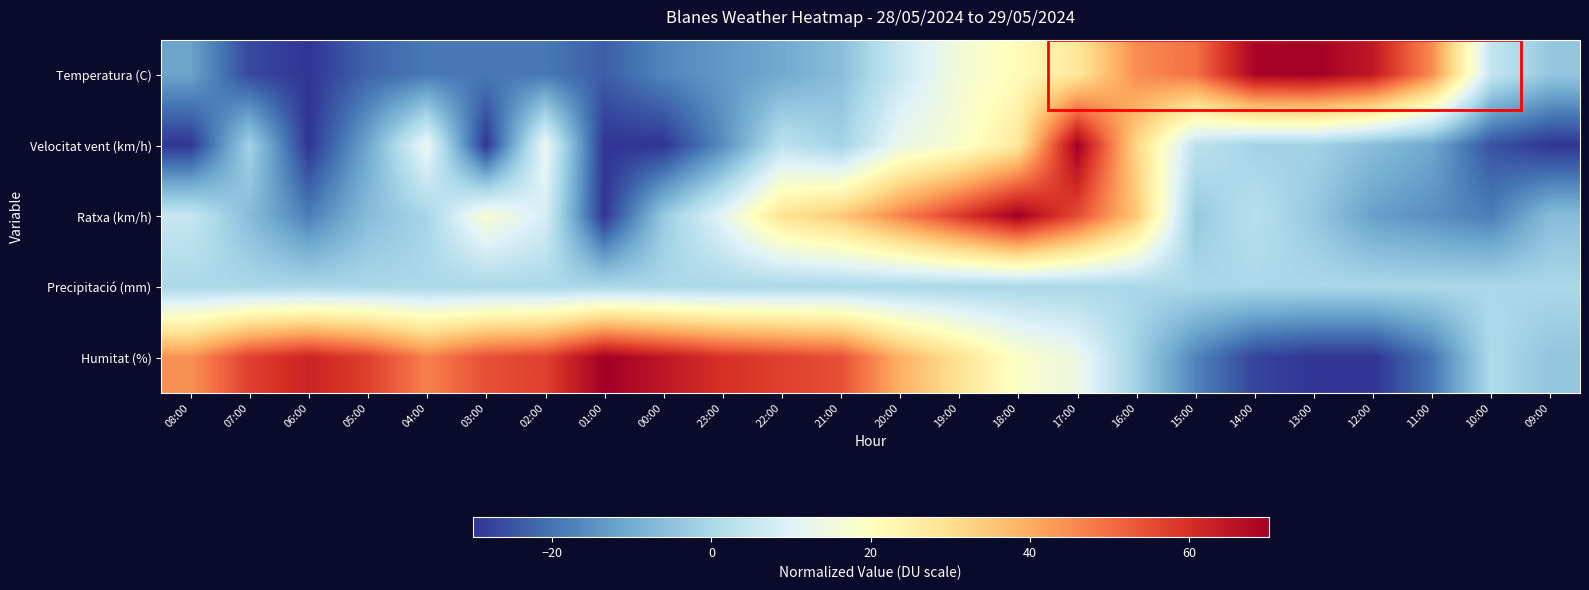

Reading left to right, transcribe all the data shown in this chart.

Temperatura (C): 08:00=-11.5	07:00=-26.7	06:00=-30.0	05:00=-22.4	04:00=-19.1	03:00=-19.1	02:00=-19.1	01:00=-23.5	00:00=-17.0	23:00=-13.7	22:00=-10.4	21:00=-6.1	20:00=5.9	19:00=15.7	18:00=21.1	17:00=27.6	16:00=45.0	15:00=49.3	14:00=68.9	13:00=70.0	12:00=64.6	11:00=45.0	10:00=4.8	09:00=-3.9
Velocitat vent (km/h): 08:00=-30.0	07:00=-1.4	06:00=-30.0	05:00=-11.0	04:00=12.9	03:00=-30.0	02:00=12.9	01:00=-30.0	00:00=-30.0	23:00=-15.7	22:00=3.3	21:00=-1.4	20:00=12.9	19:00=17.6	18:00=27.1	17:00=70.0	16:00=31.9	15:00=3.3	14:00=-1.4	13:00=-1.4	12:00=-6.2	11:00=-11.0	10:00=-25.2	09:00=-30.0
Ratxa (km/h): 08:00=5.3	07:00=-6.5	06:00=-18.2	05:00=-6.5	04:00=-0.6	03:00=17.1	02:00=8.2	01:00=-30.0	00:00=-3.5	23:00=11.2	22:00=28.8	21:00=34.7	20:00=46.5	19:00=58.2	18:00=70.0	17:00=55.3	16:00=34.7	15:00=-3.5	14:00=2.4	13:00=-3.5	12:00=-12.4	11:00=-15.3	10:00=-18.2	09:00=-6.5
Precipitació (mm): 08:00=0.0	07:00=0.0	06:00=0.0	05:00=0.0	04:00=0.0	03:00=0.0	02:00=0.0	01:00=0.0	00:00=0.0	23:00=0.0	22:00=0.0	21:00=0.0	20:00=0.0	19:00=0.0	18:00=0.0	17:00=0.0	16:00=0.0	15:00=0.0	14:00=0.0	13:00=0.0	12:00=0.0	11:00=0.0	10:00=0.0	09:00=0.0
Humitat (%): 08:00=44.4	07:00=57.2	06:00=62.3	05:00=57.2	04:00=46.9	03:00=54.6	02:00=57.2	01:00=70.0	00:00=64.9	23:00=59.7	22:00=57.2	21:00=54.6	20:00=39.2	19:00=29.0	18:00=18.7	17:00=13.6	16:00=-1.8	15:00=-17.2	14:00=-27.4	13:00=-30.0	12:00=-30.0	11:00=-19.7	10:00=0.8	09:00=-4.4